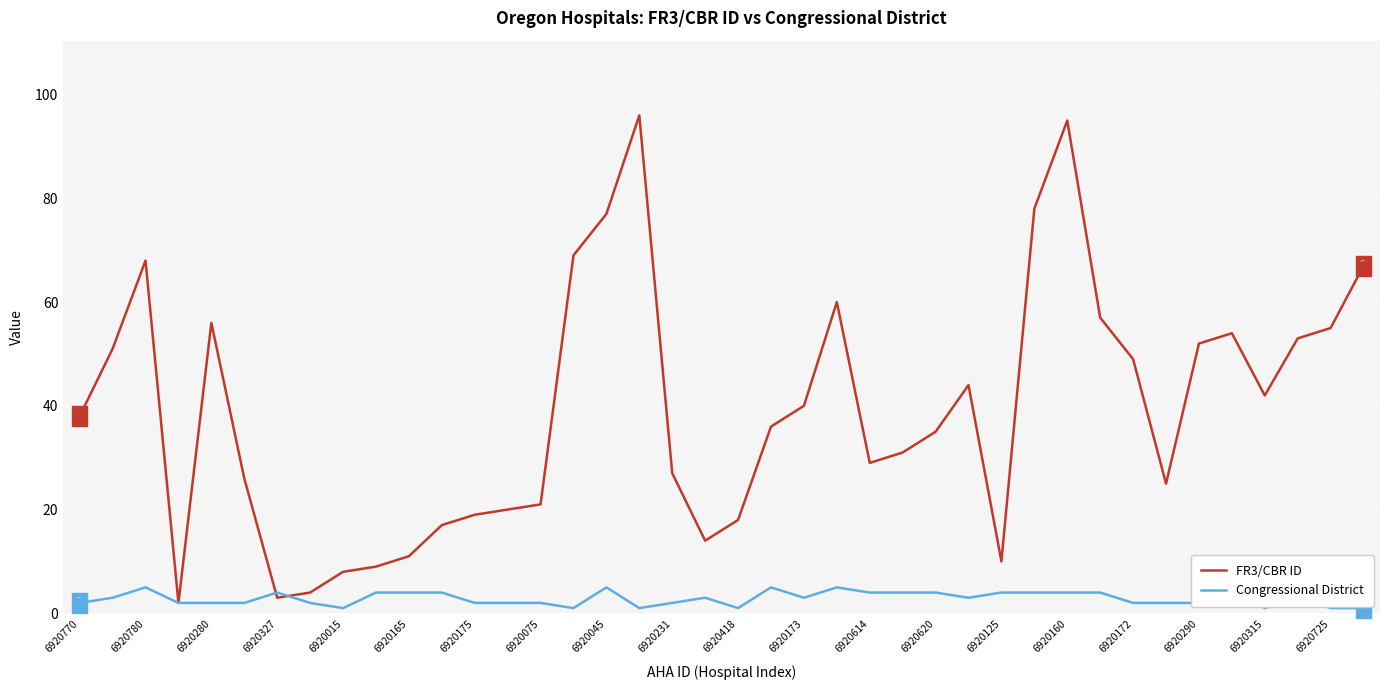

Is the value of FR3/CBR ID at 6920620 greater than the value of Congressional District at 6920725?

Yes